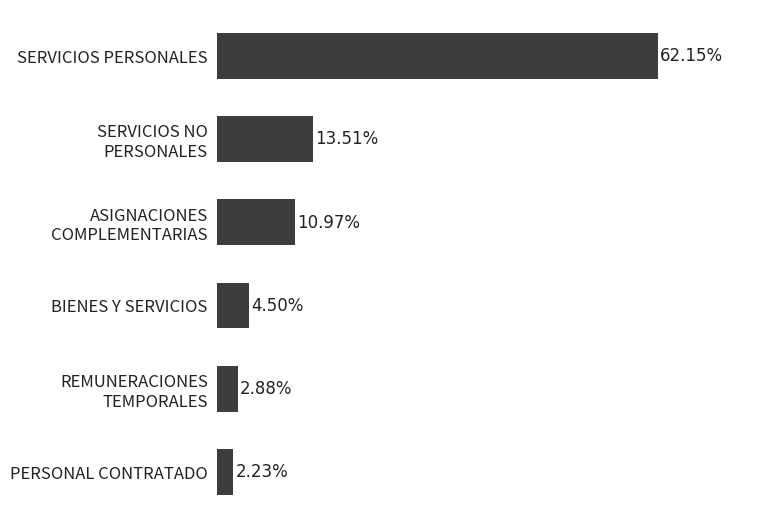

Which has a higher value, PERSONAL CONTRATADO or SERVICIOS PERSONALES?

SERVICIOS PERSONALES